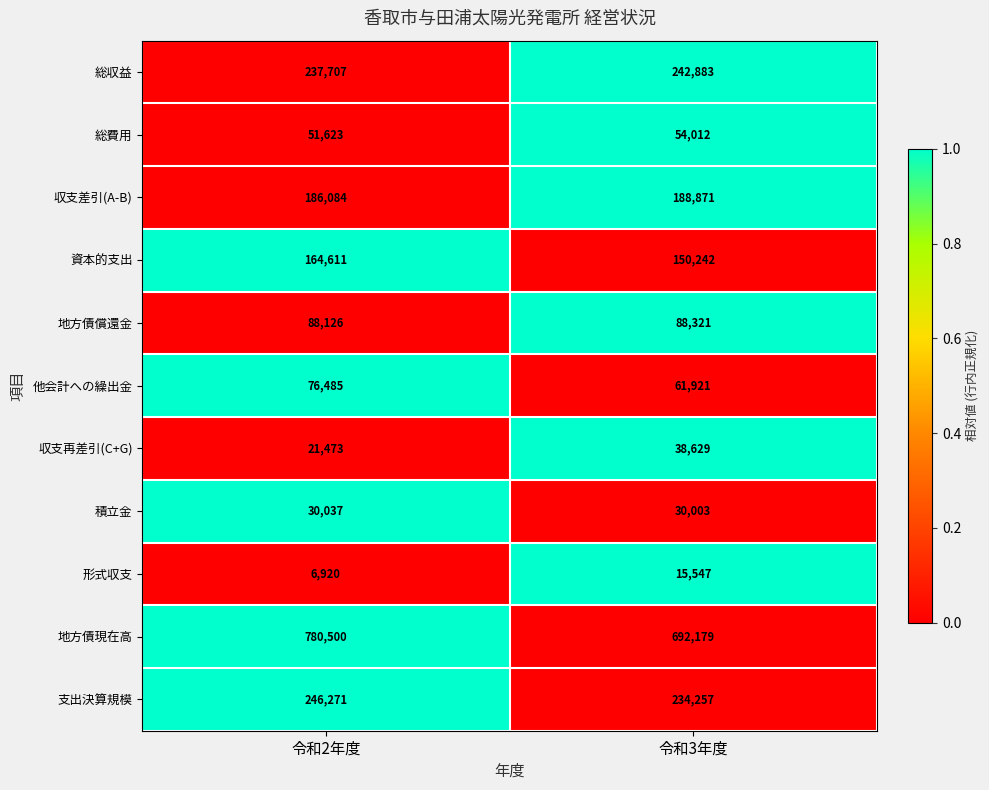

What is the difference between the highest and lowest values at 令和2年度?

773580